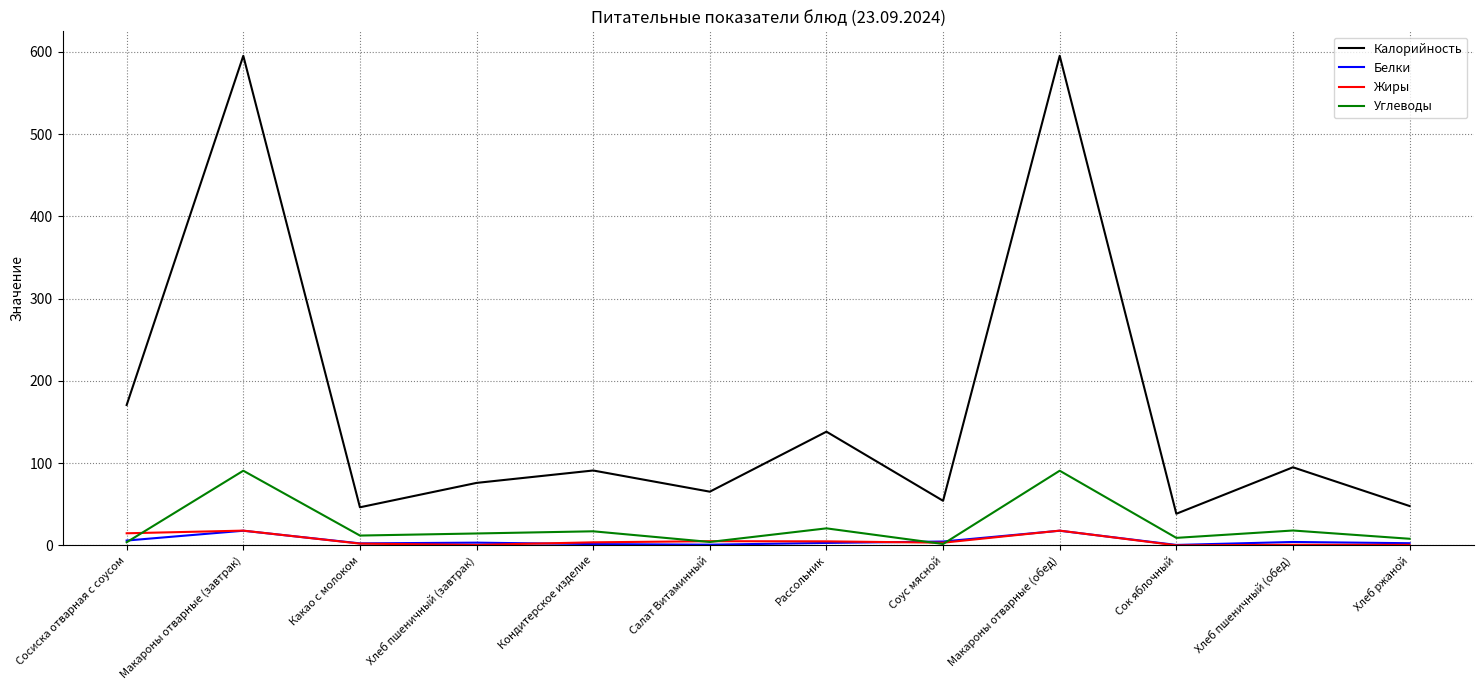

In Калорийность, how many points are higher than both neighbors (excluding endpoints)?

5